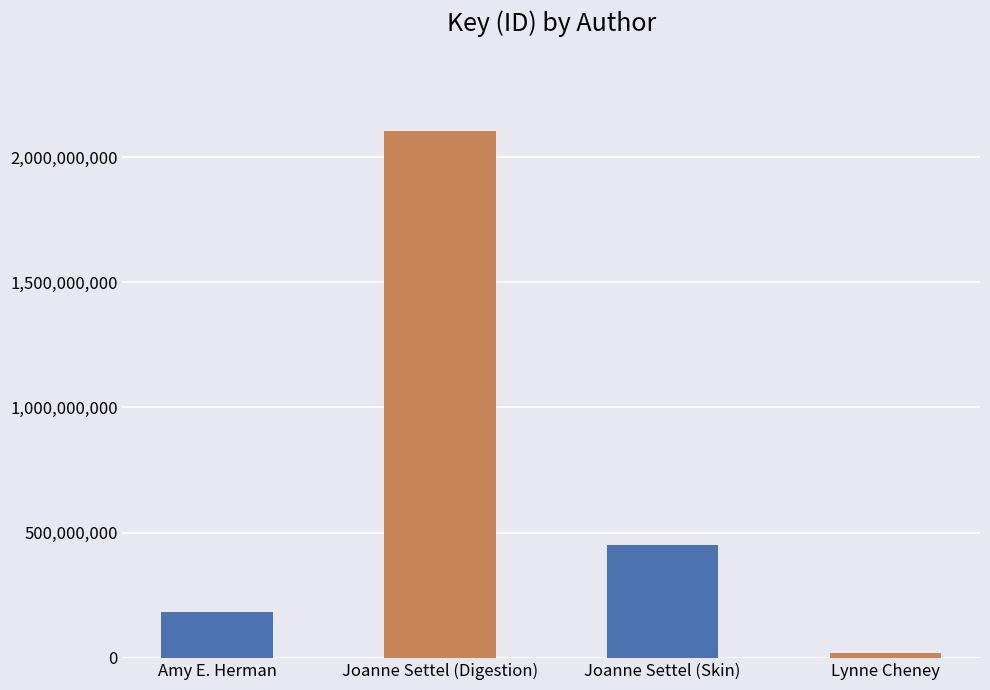

How many distinct data groups are displayed?

1